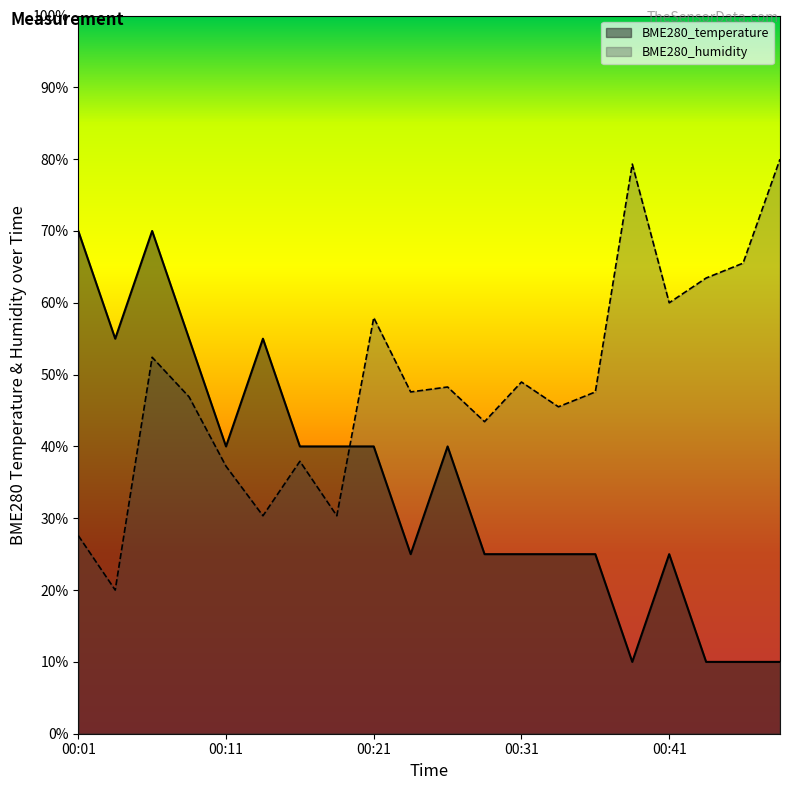

What is the difference between the highest and lowest values at 00:34?

20.5